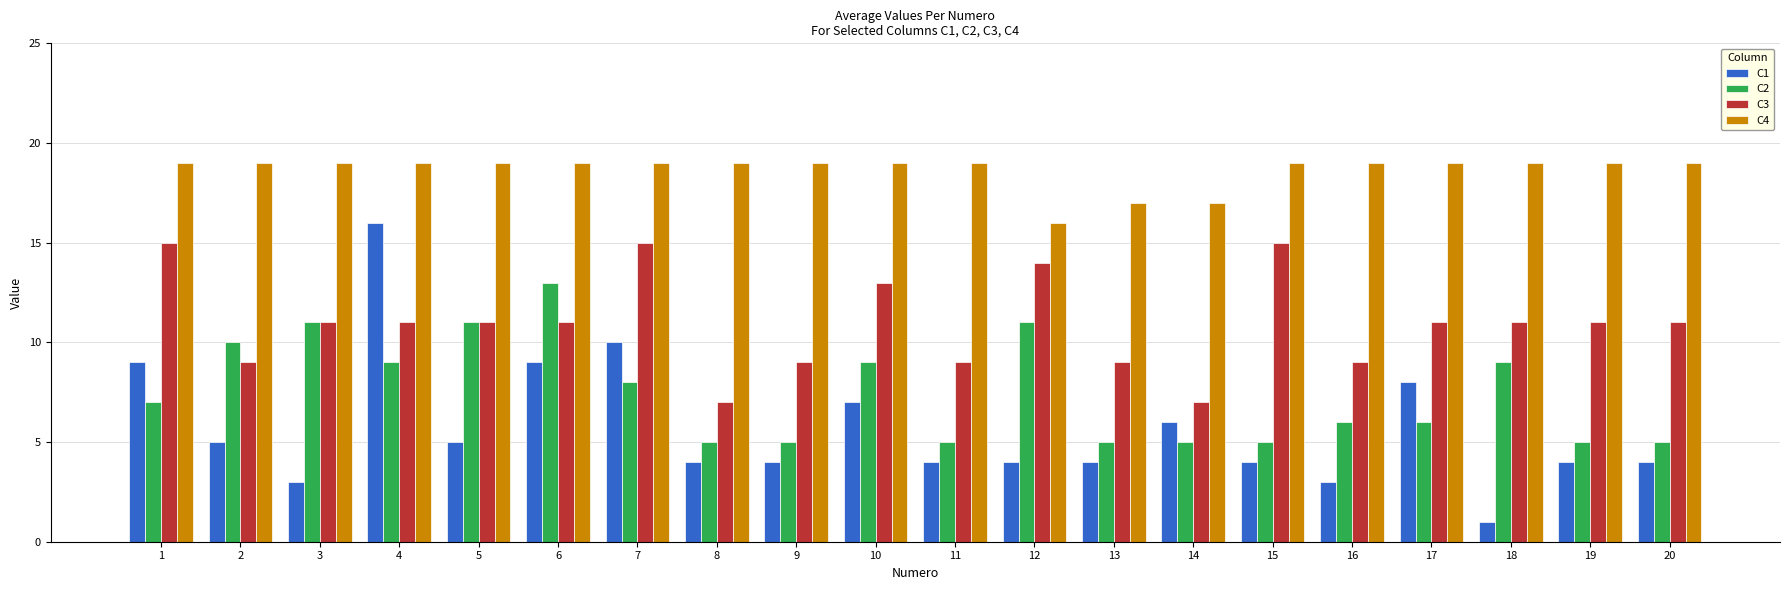

What is the value of the C1 bar at the 19th from the left?

4